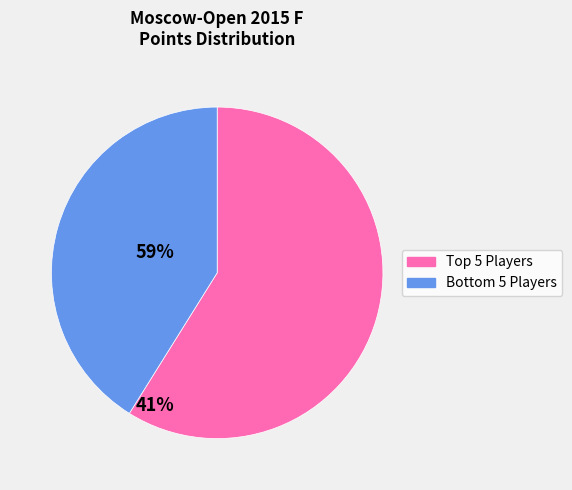

Is there a majority slice in this chart?

Yes